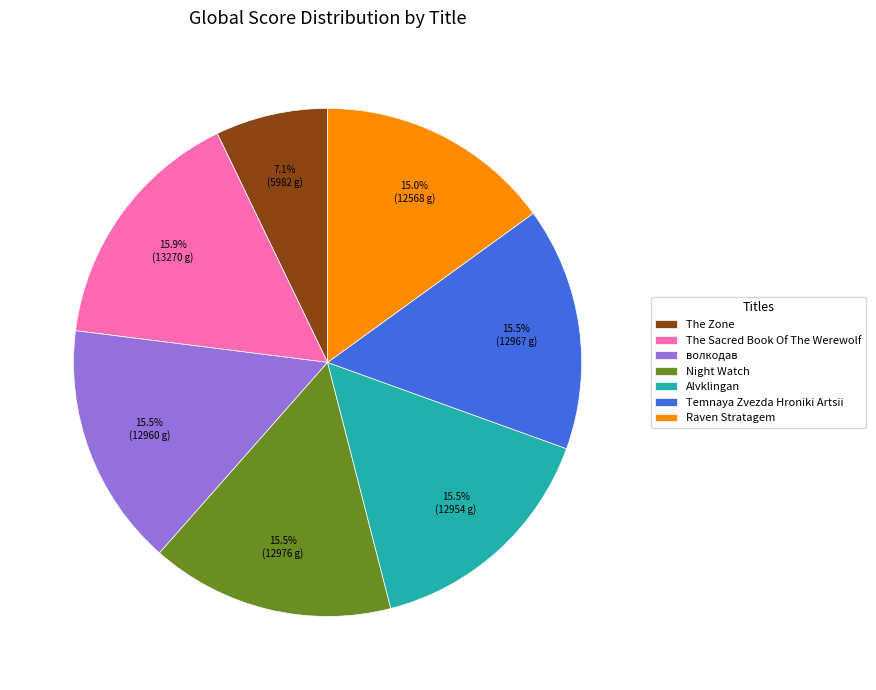

What is the ratio of the value at Night Watch to the value at Temnaya Zvezda Hroniki Artsii?

1.0